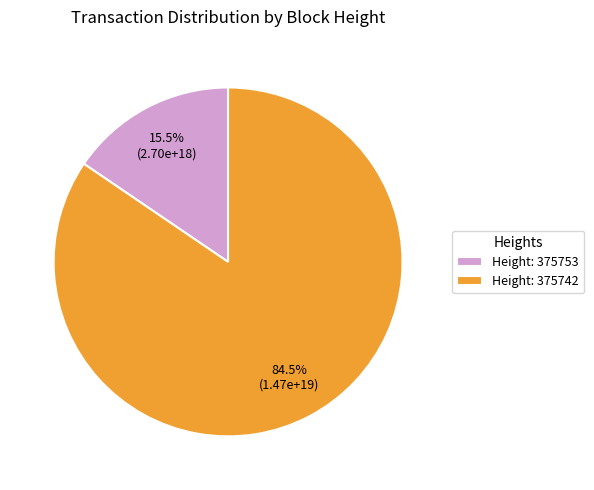

Count the number of slices in the pie.

2